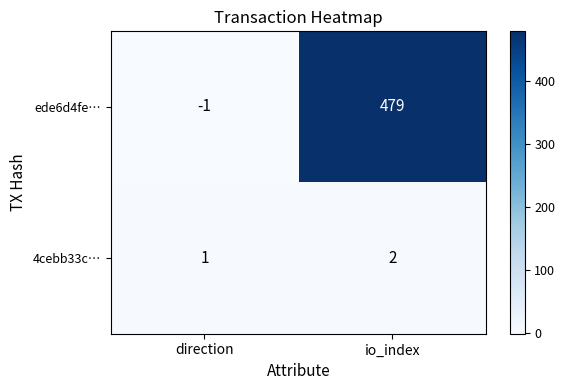

Which category has the lowest value across all series?

direction